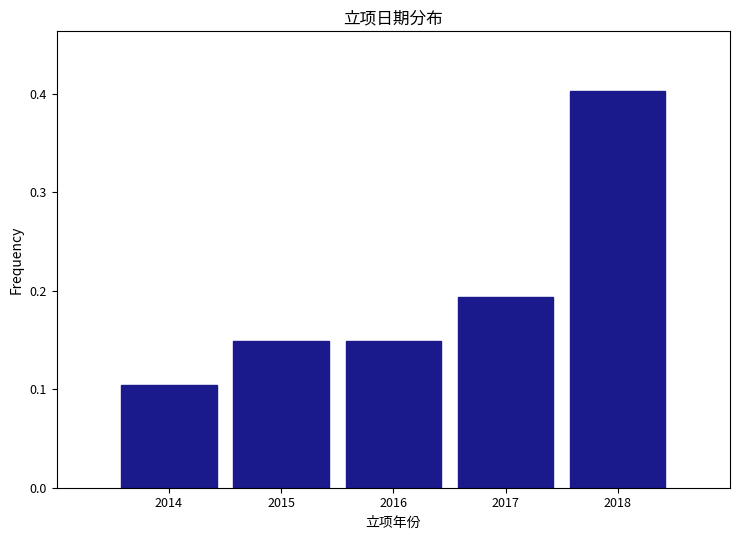

Reading left to right, transcribe this chart: for each bar, give the range it covers on the x-axis and its height. The values are not printed on the chart, so give them approximately, as read against the axis.

2013.5 to 2014.5: 0.10
2014.5 to 2015.5: 0.15
2015.5 to 2016.5: 0.15
2016.5 to 2017.5: 0.19
2017.5 to 2018.5: 0.40